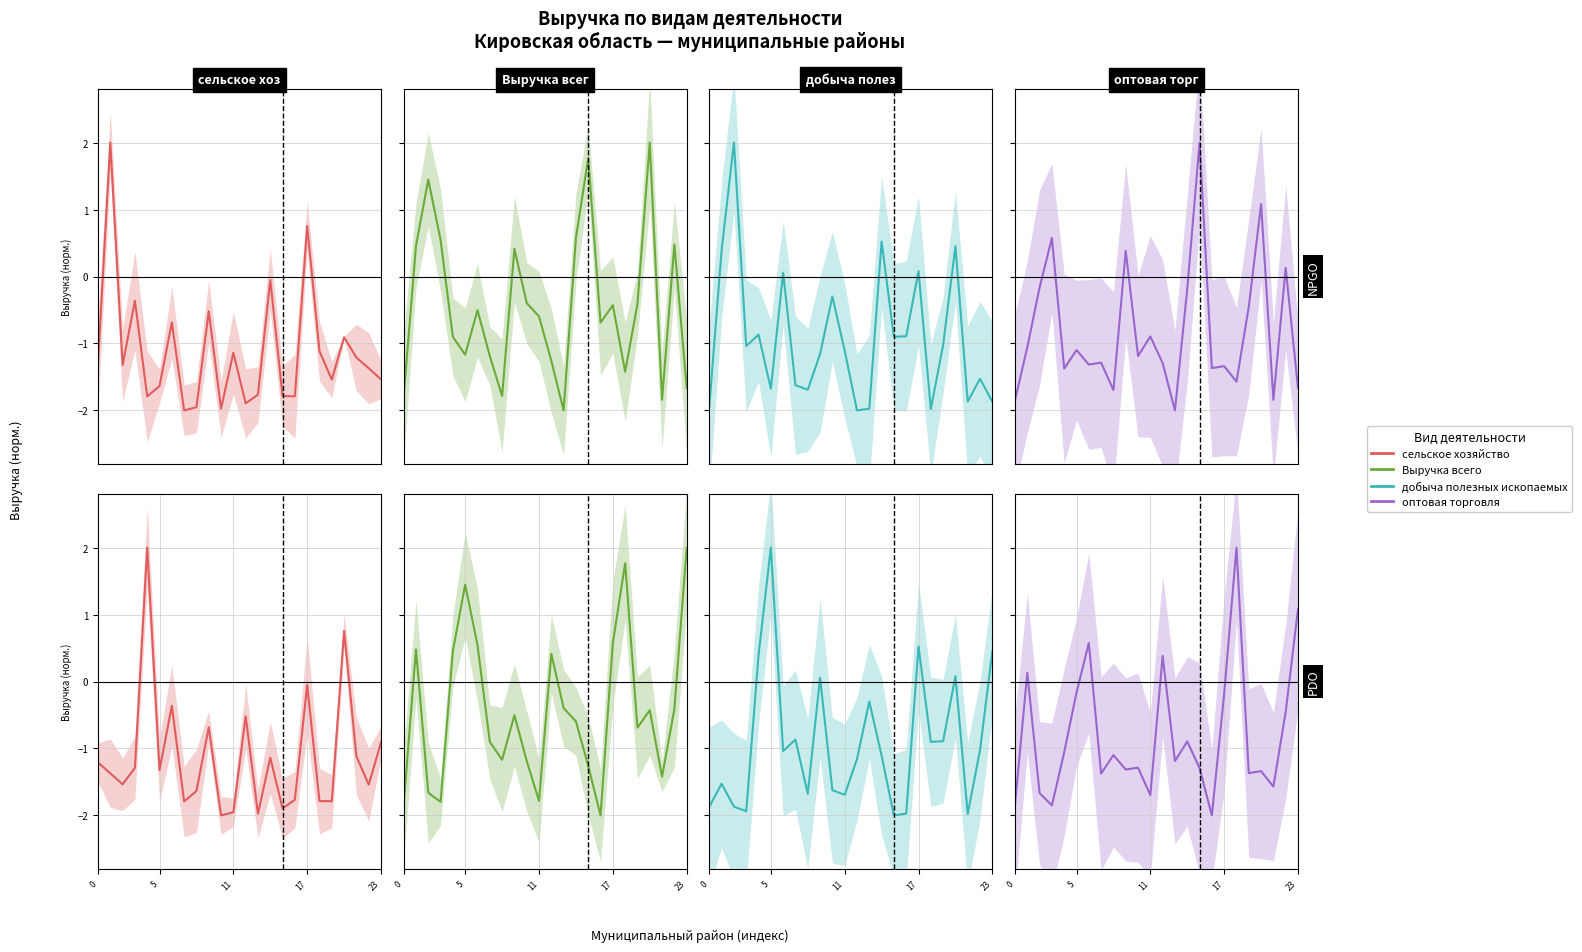

The value of Выручка всего at 19 is -0.7. True or false?

True